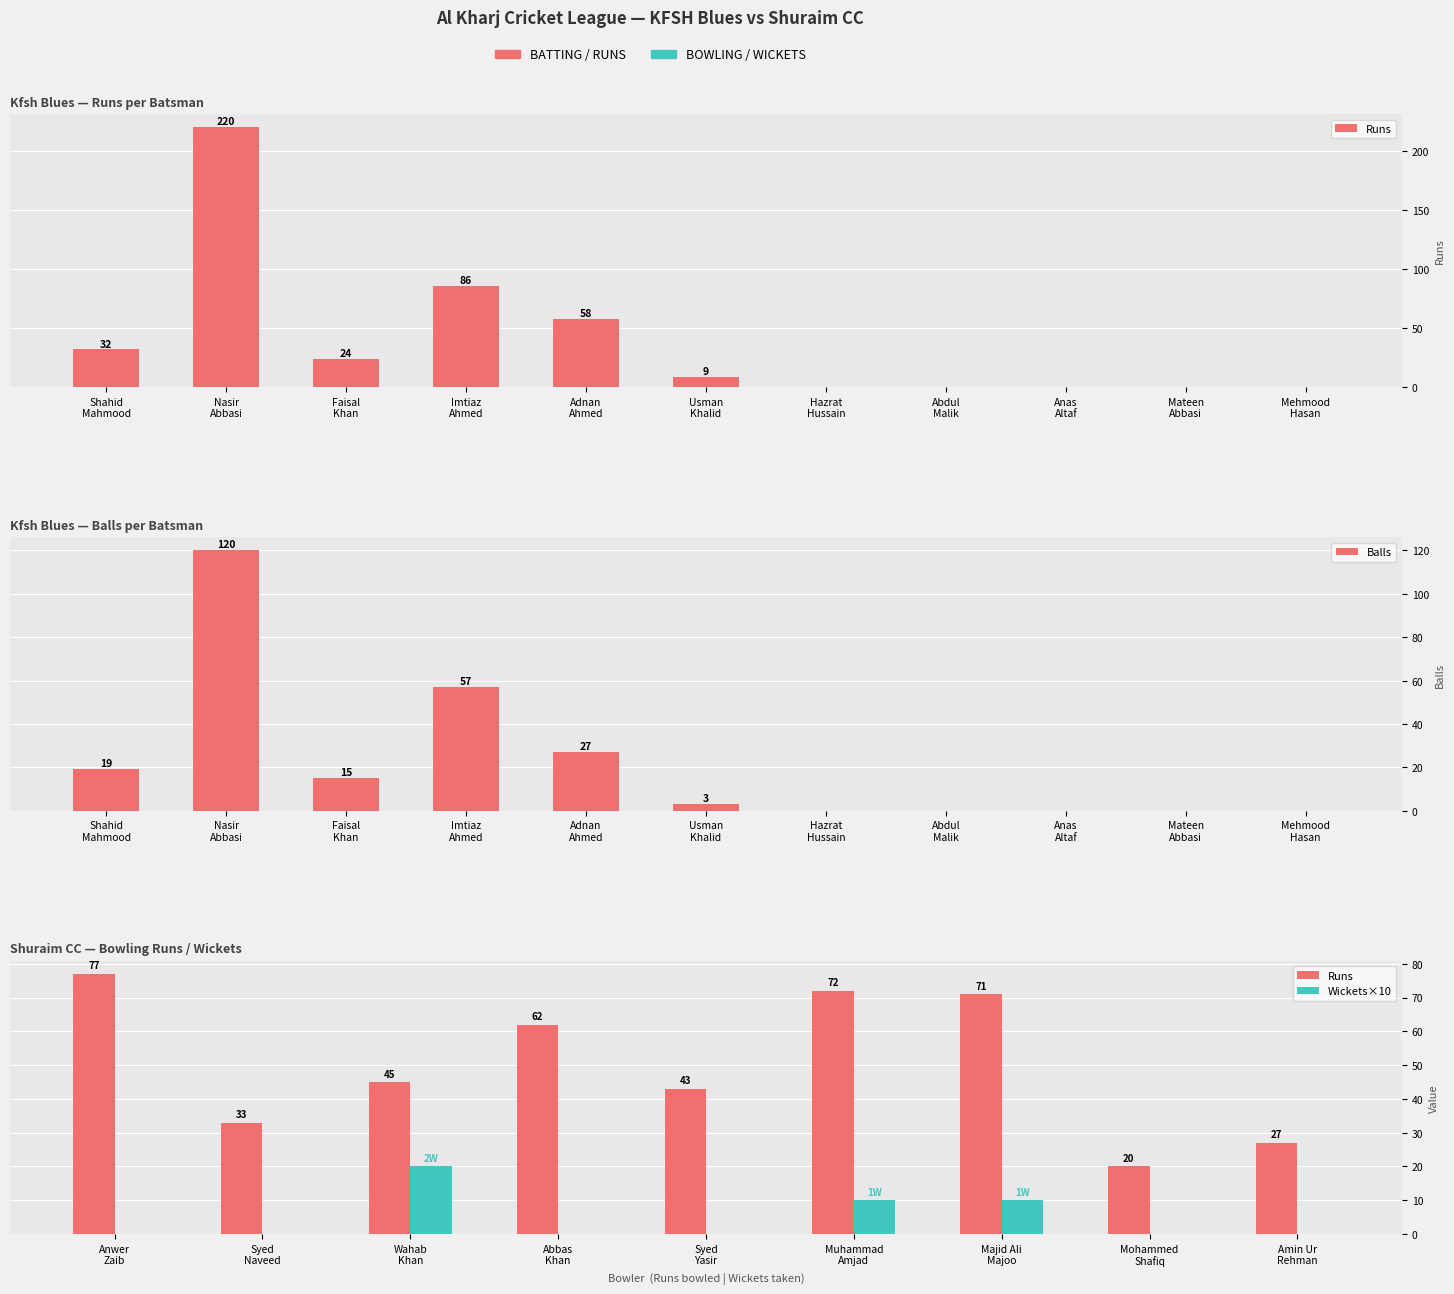

At which category does the chart reach its peak across all series?

Nasir
Abbasi